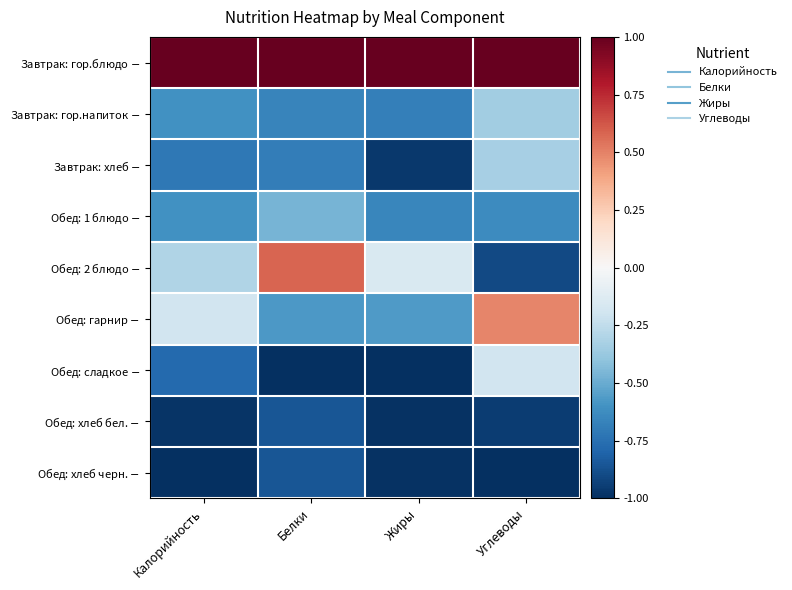

What is the difference between the highest and lowest values at Углеводы?

2.0